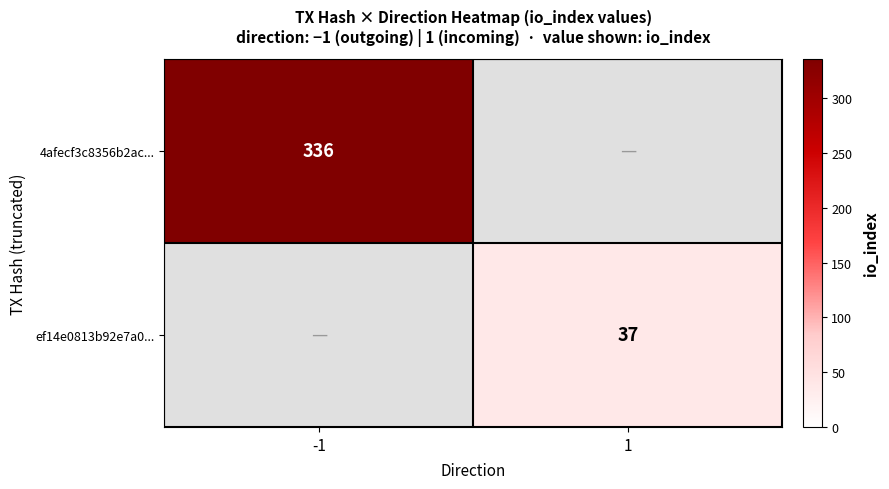

What is the maximum value shown in the chart?

336